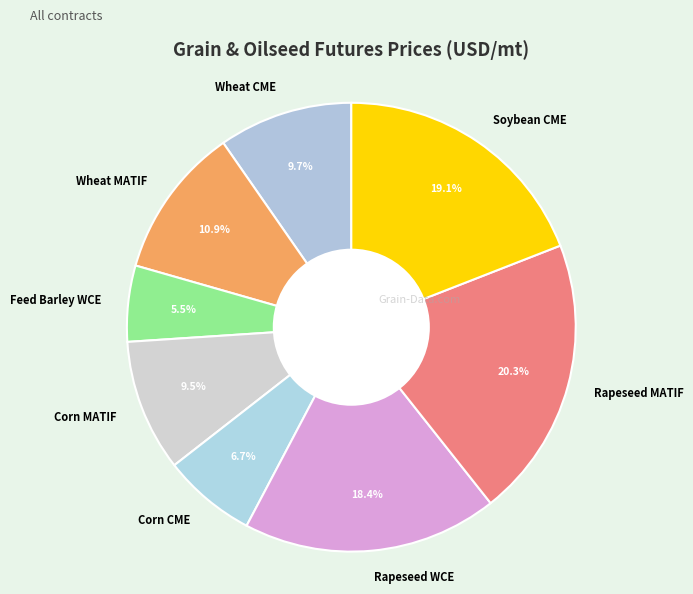

To the nearest percent, what is the difference between the Feed Barley WCE and Wheat MATIF slice percentages?

5%